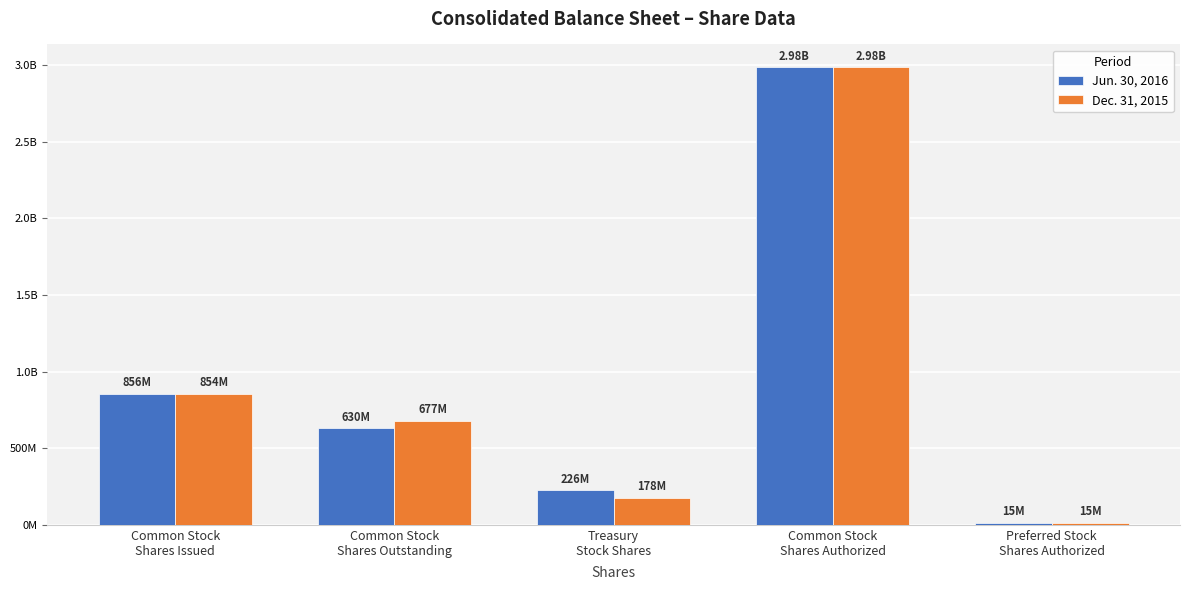

What are all the series names shown in the legend?

Jun. 30, 2016, Dec. 31, 2015